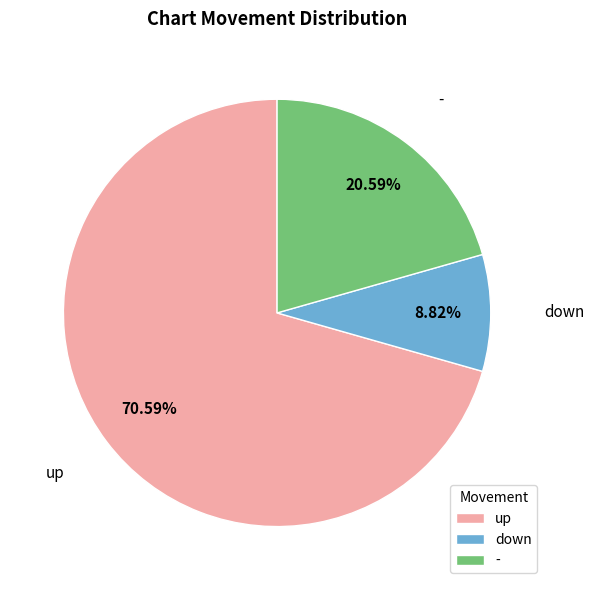

How many segments does this pie chart have?

3